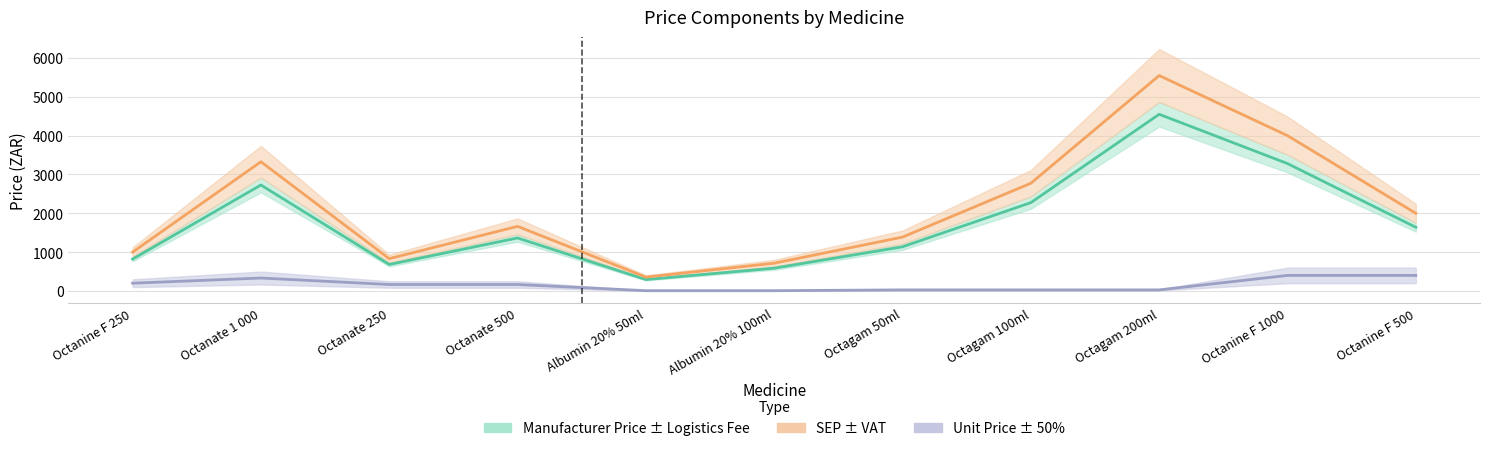

In unit_price, how many points are higher than both neighbors (excluding endpoints)?

1